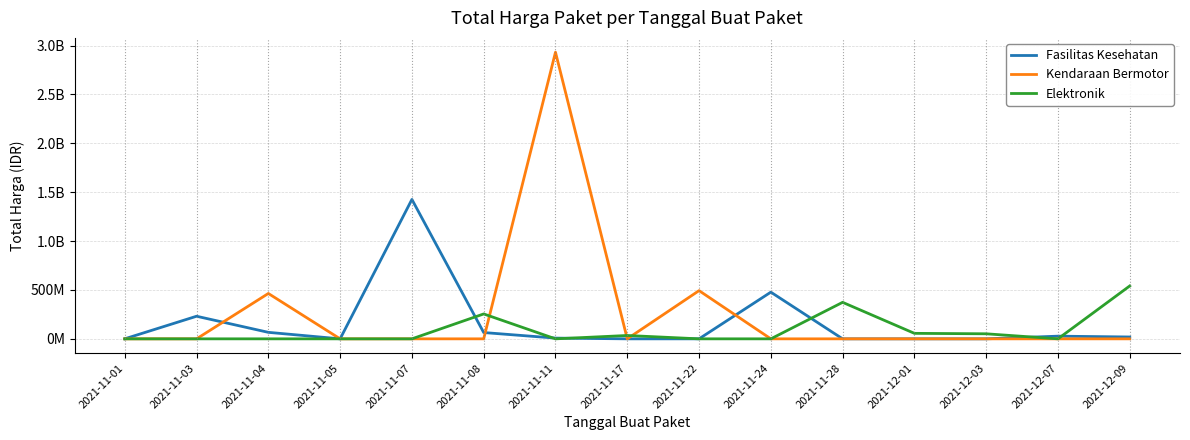

Is this an area chart (filled region under the line)?

No